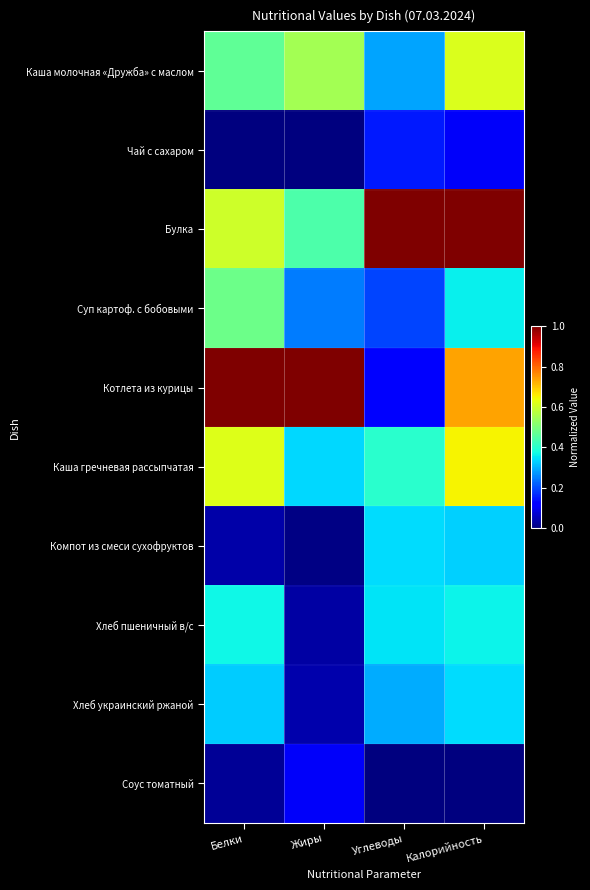

Reading left to right, what are all the values shown in this chart?

Каша молочная «Дружба» с маслом: Белки=0.5	Жиры=0.5	Углеводы=0.3	Калорийность=0.6
Чай с сахаром: Белки=0.0	Жиры=0.0	Углеводы=0.1	Калорийность=0.1
Булка: Белки=0.6	Жиры=0.4	Углеводы=1.0	Калорийность=1.0
Суп картоф. с бобовыми: Белки=0.5	Жиры=0.2	Углеводы=0.2	Калорийность=0.4
Котлета из курицы: Белки=1.0	Жиры=1.0	Углеводы=0.1	Калорийность=0.7
Каша гречневая рассыпчатая: Белки=0.6	Жиры=0.3	Углеводы=0.4	Калорийность=0.6
Компот из смеси сухофруктов: Белки=0.0	Жиры=0.0	Углеводы=0.3	Калорийность=0.3
Хлеб пшеничный в/с: Белки=0.4	Жиры=0.0	Углеводы=0.3	Калорийность=0.4
Хлеб украинский ржаной: Белки=0.3	Жиры=0.0	Углеводы=0.3	Калорийность=0.3
Соус томатный: Белки=0.0	Жиры=0.1	Углеводы=0.0	Калорийность=0.0